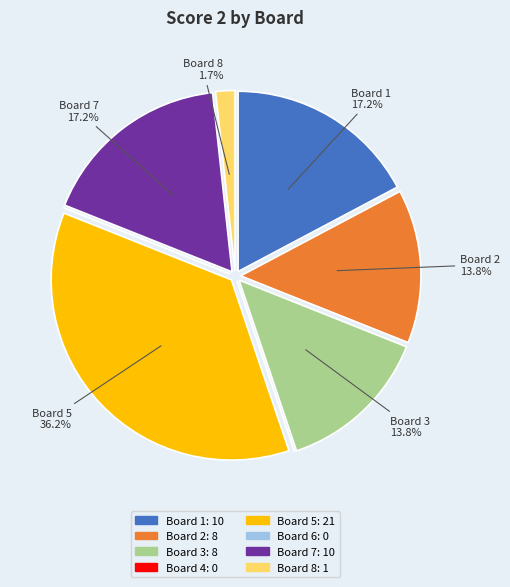

What is the largest slice in the pie chart?

Board 5